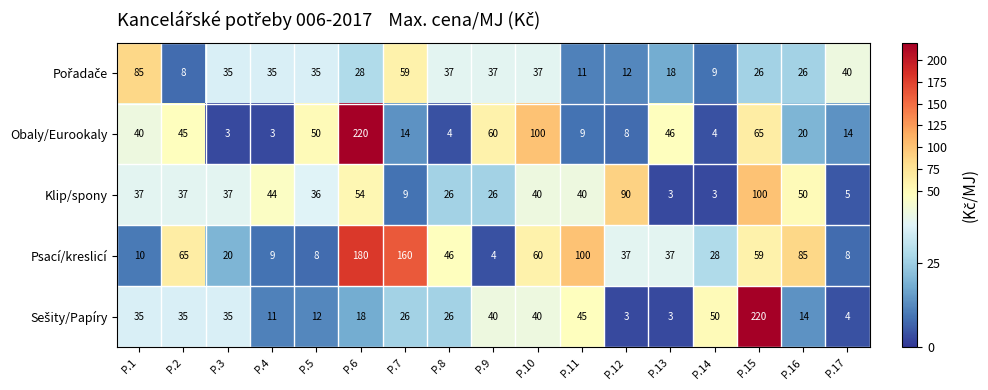

What is the spread (max minus min) of values at P.10?

63